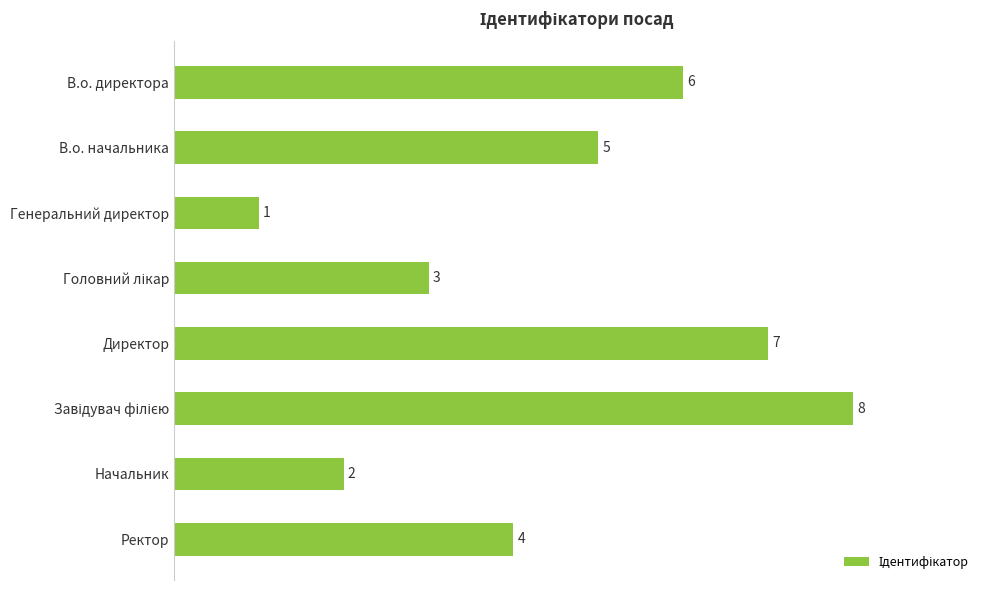

What is the maximum value shown in the chart?

8